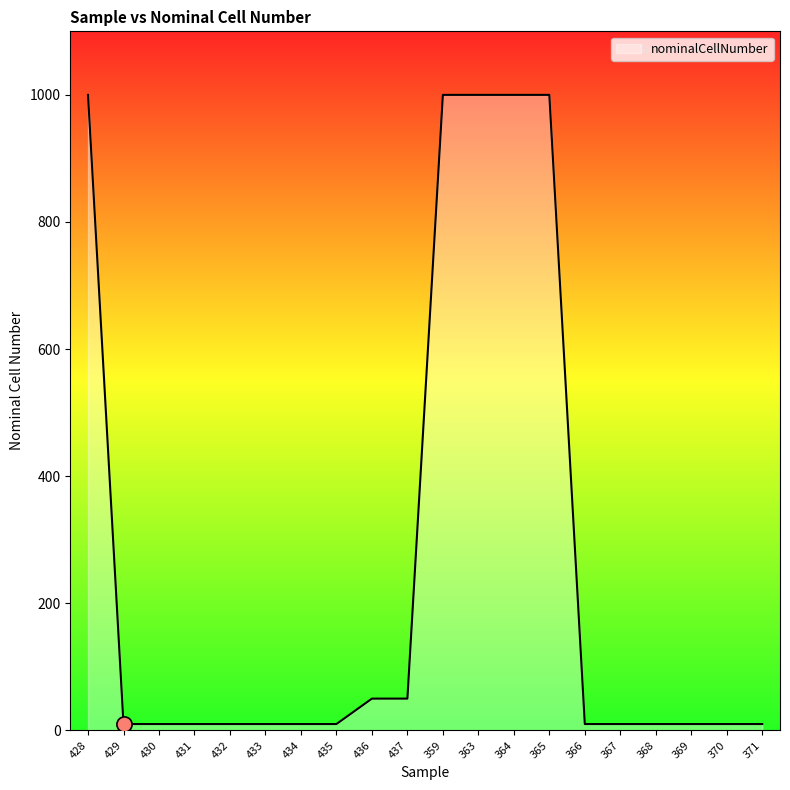

Which has a higher value, 436 or 370?

436